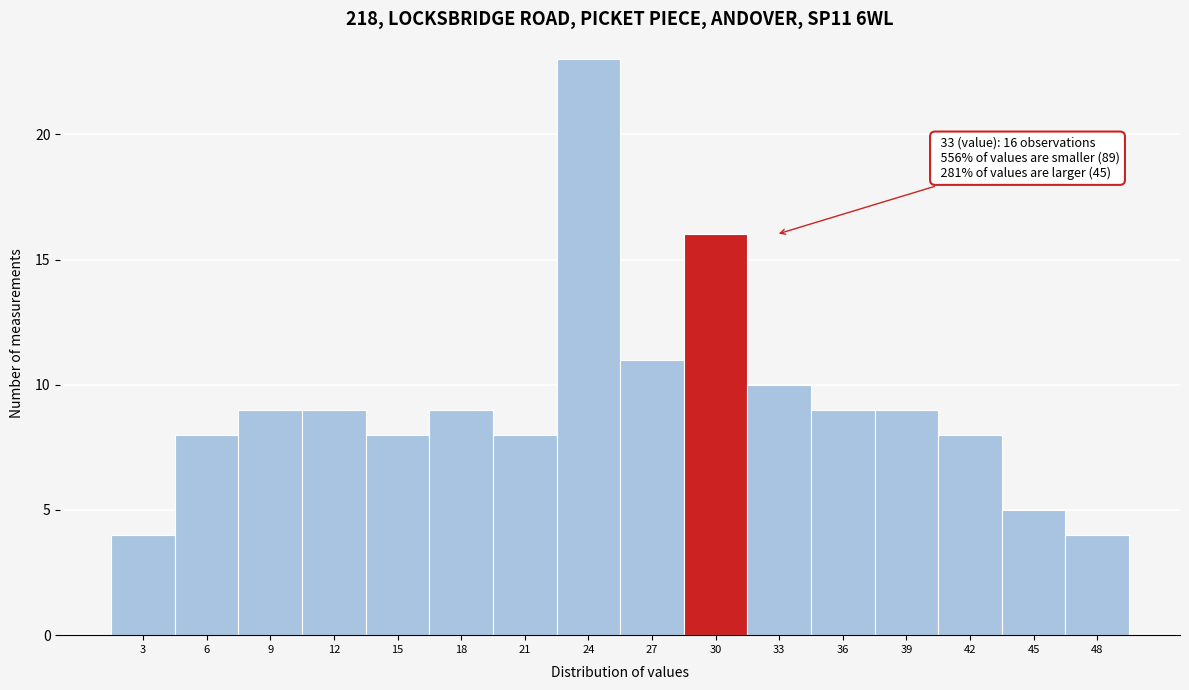

Reading left to right, list all the values displayed in this chart.

3=4	6=8	9=9	12=9	15=8	18=9	21=8	24=23	27=11	30=16	33=10	36=9	39=9	42=8	45=5	48=4